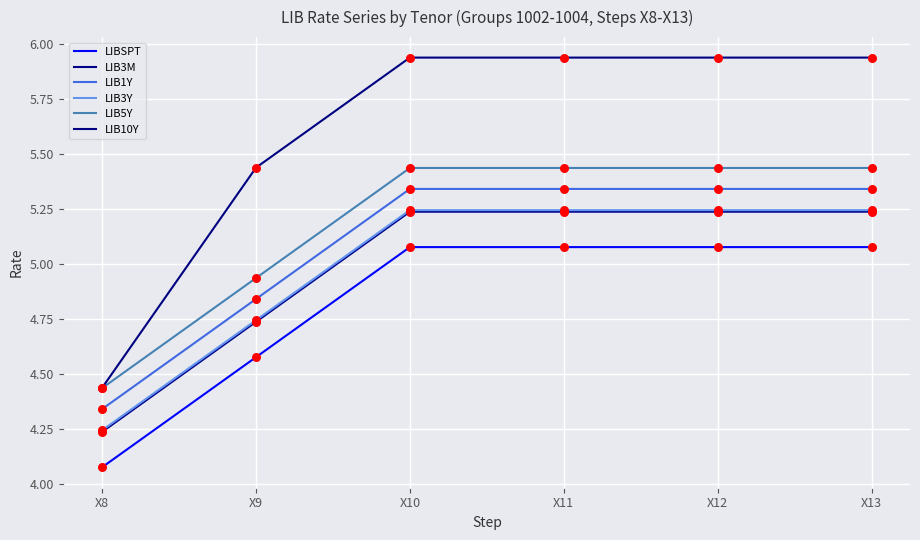

What are all the series names shown in the legend?

LIBSPT, LIB3M, LIB1Y, LIB3Y, LIB5Y, LIB10Y